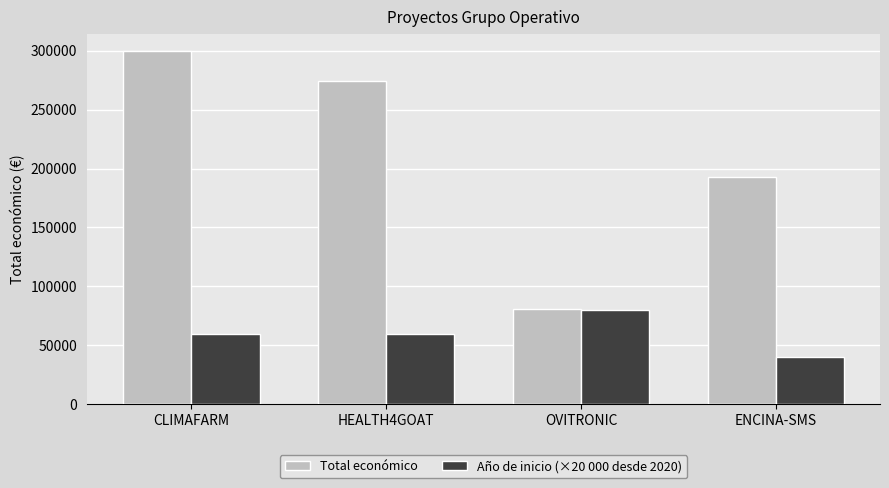

Is the value of Total económico at ENCINA-SMS greater than the value of Año de inicio (×20 000 desde 2020) at CLIMAFARM?

Yes